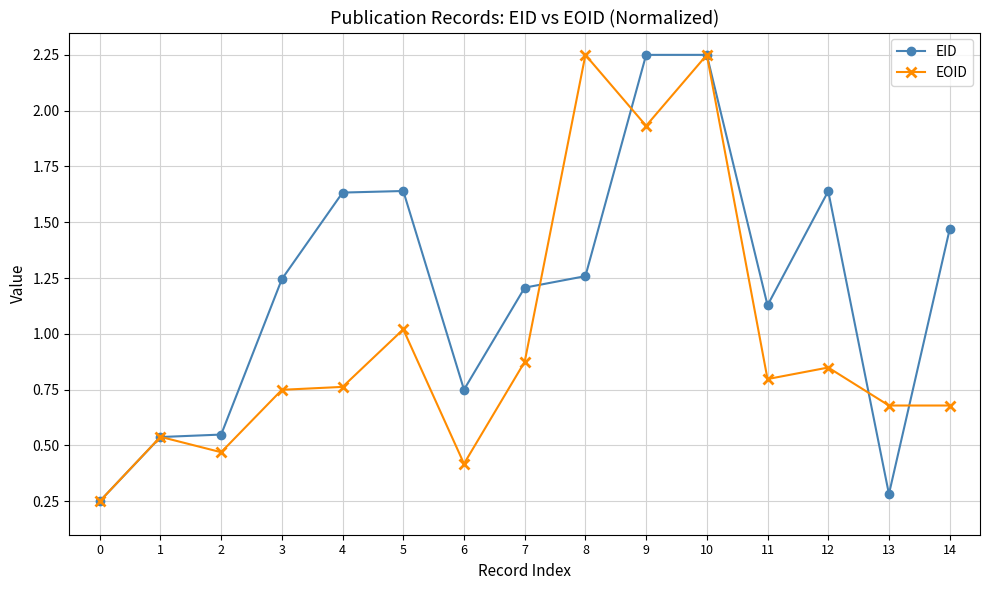

What is the value of the EOID point at the 6th from the left?

1.0